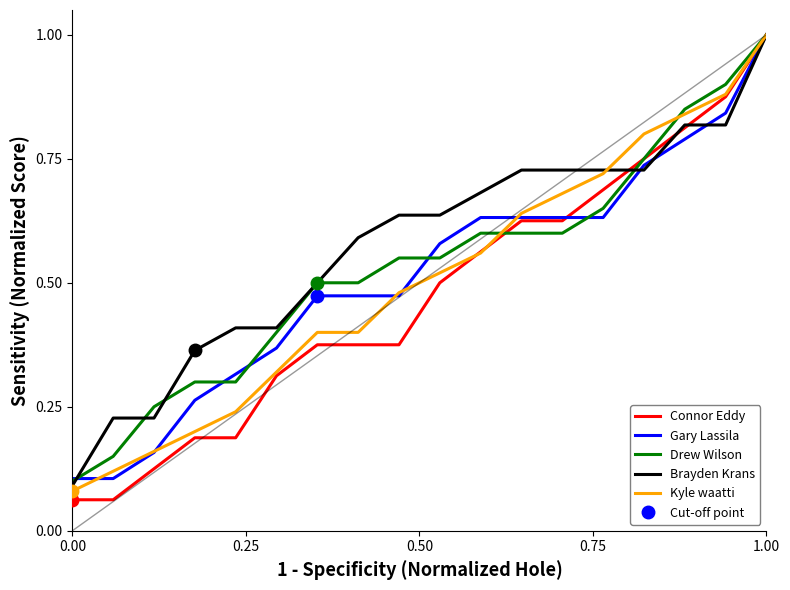

Which series has the largest total across all categories?

Brayden Krans